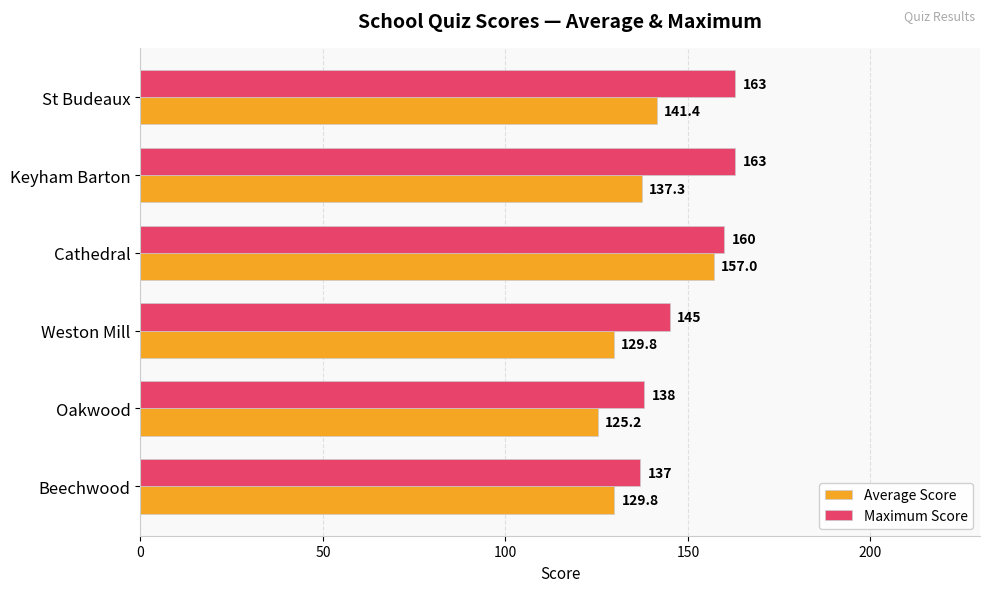

What is the difference between the Maximum Score values at Oakwood and Weston Mill?

7.0